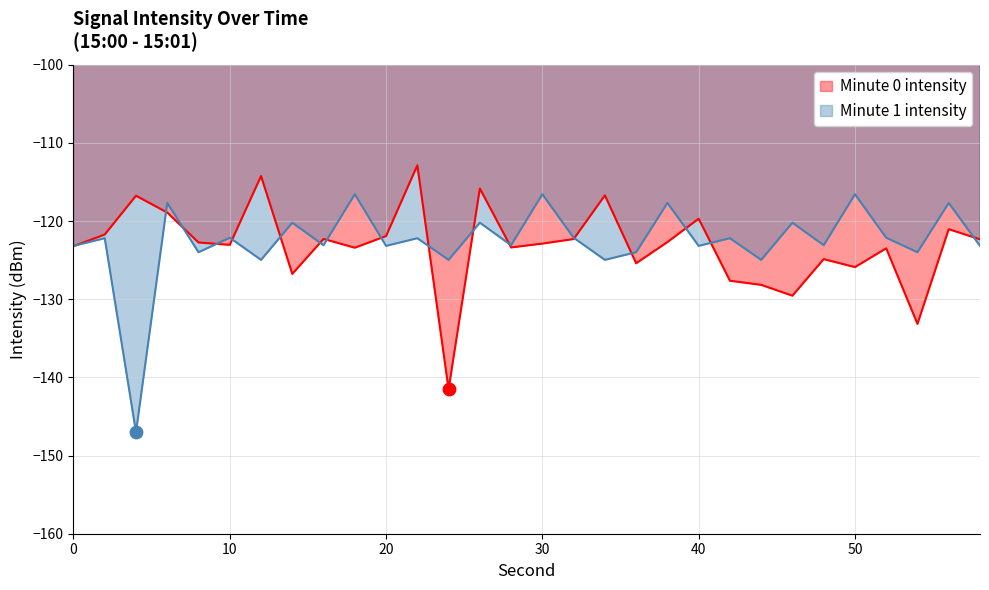

Which series has the widest spread of Y values?

Minute 1 intensity